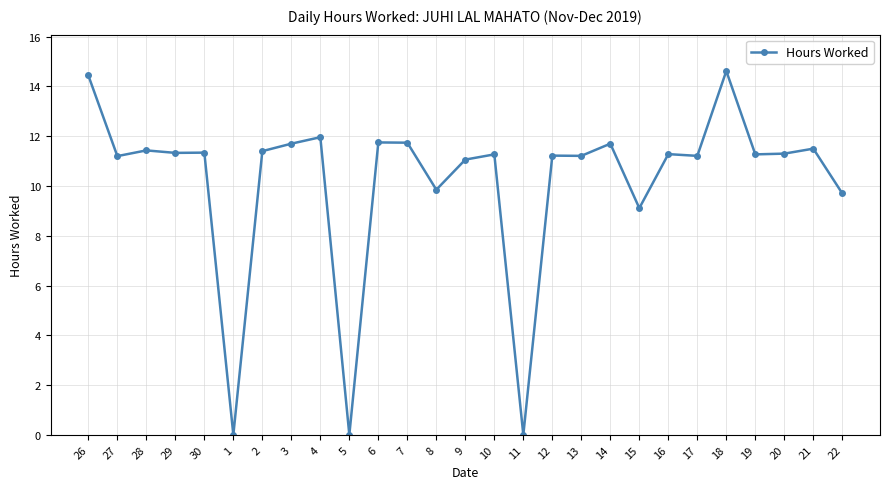

Approximately how many times larger is the value at 30 compared to 29?

1.0